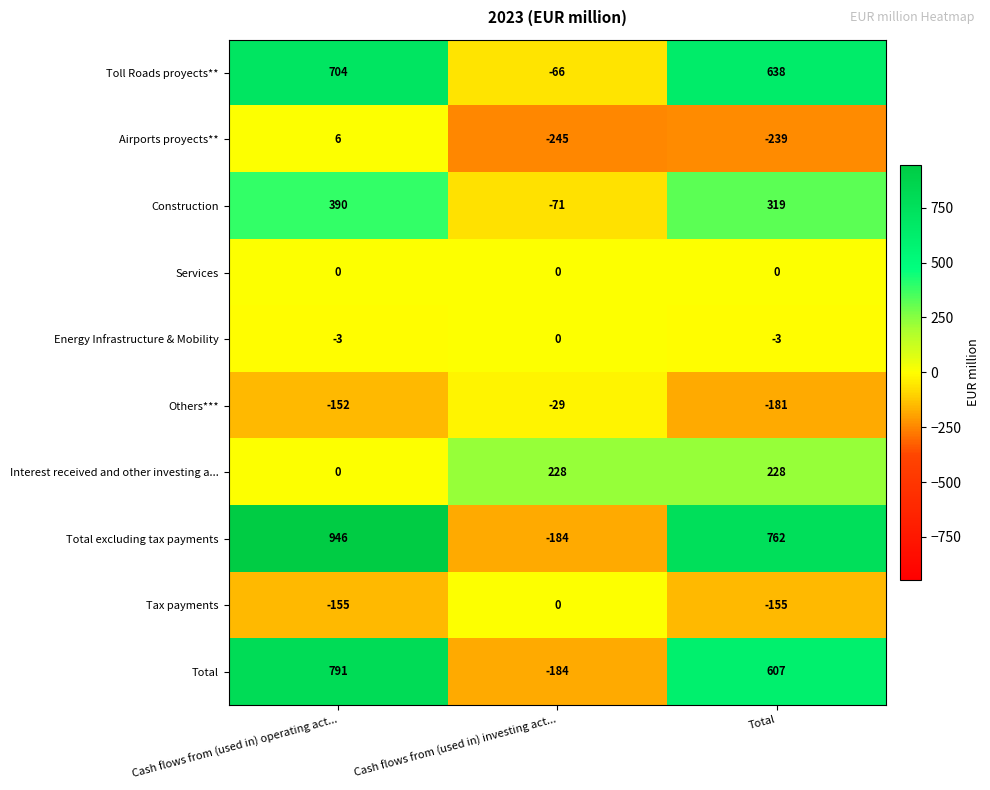

What is the difference between the maximum and minimum values in the Others*** series?

152